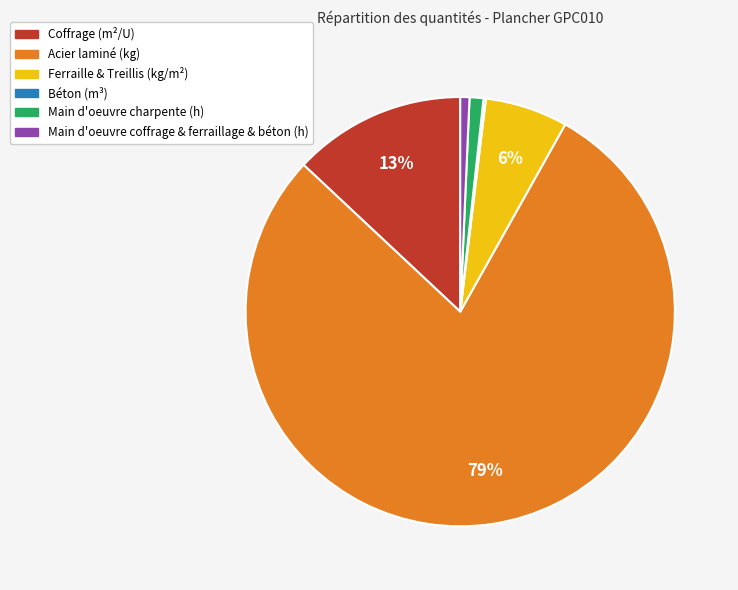

To the nearest percent, what is the difference between the largest and smallest slice percentages?

79%